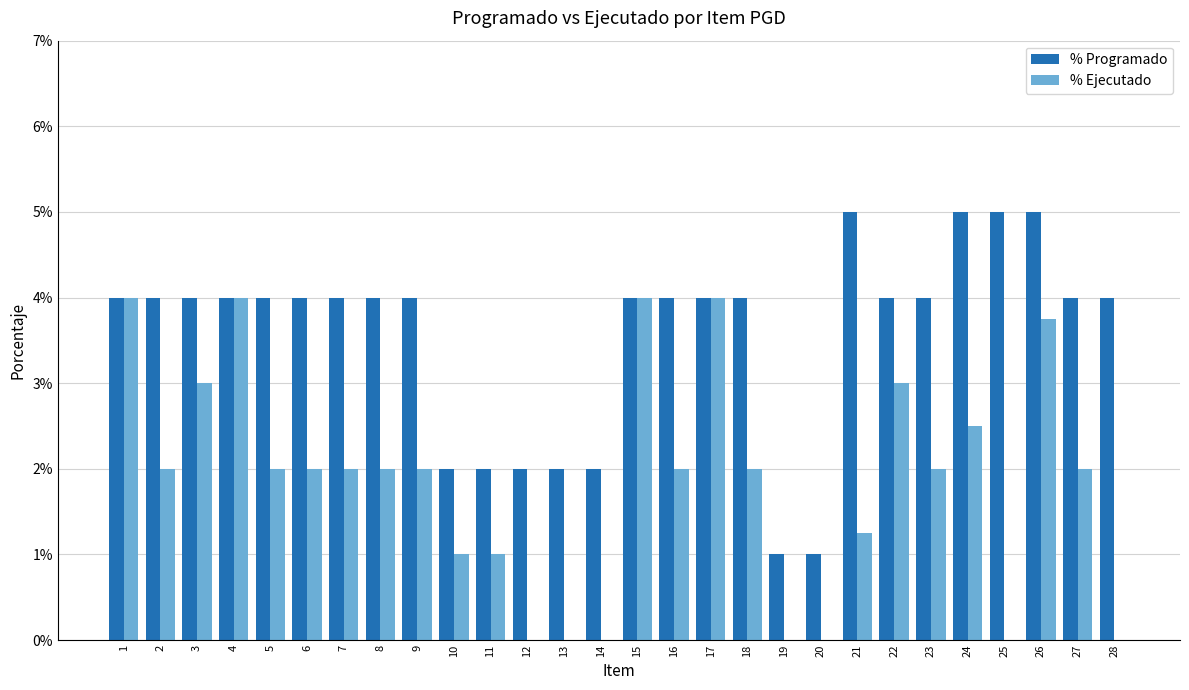

Are the bars grouped side by side (vs. stacked)?

Yes